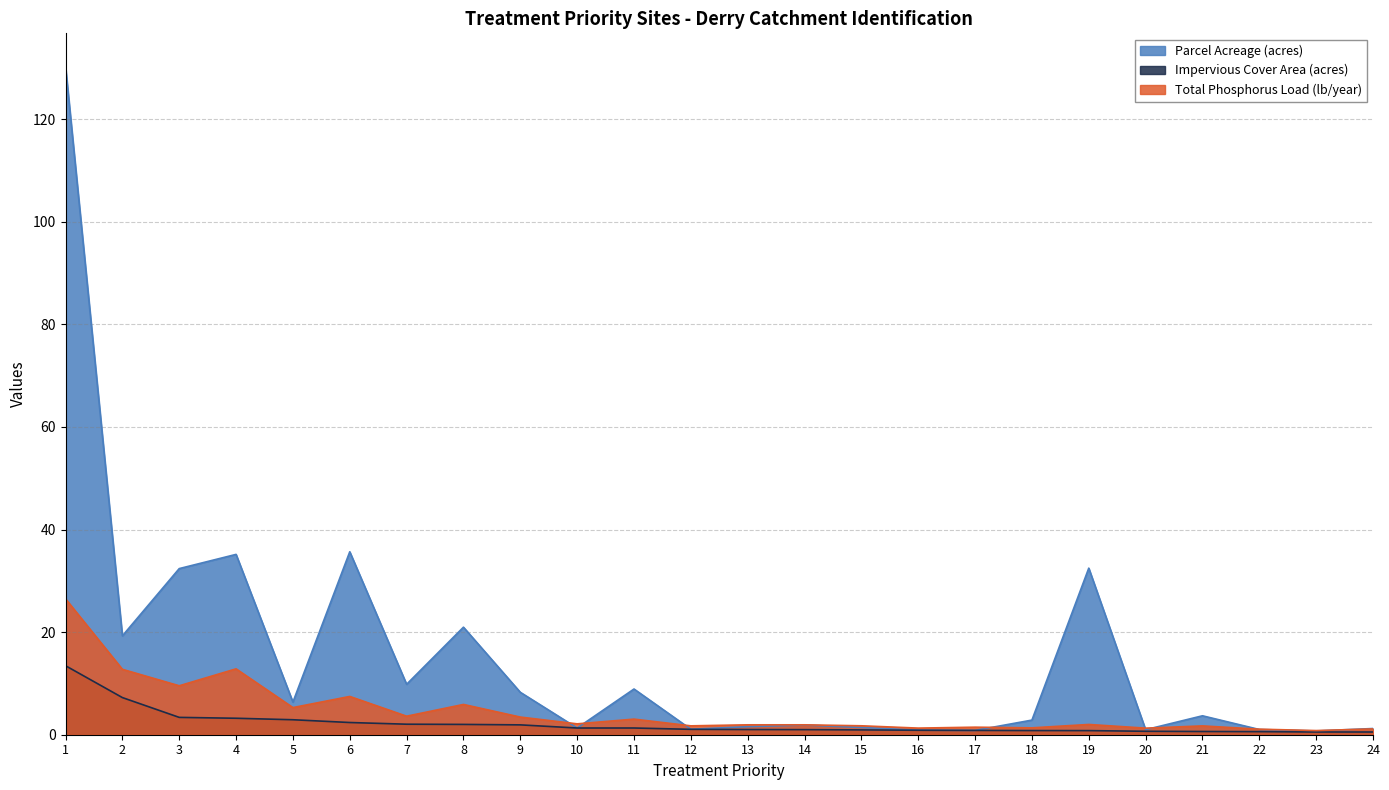

Does the chart have visible grid lines?

Yes